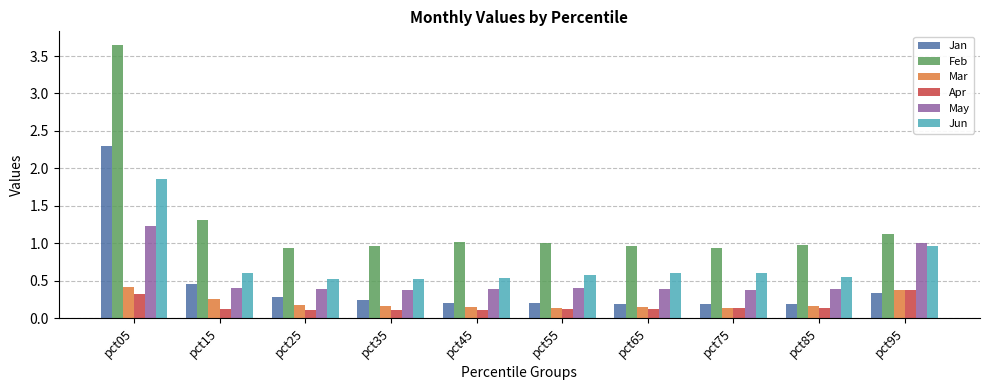

Where is Feb nearest to the value 2?

pct15